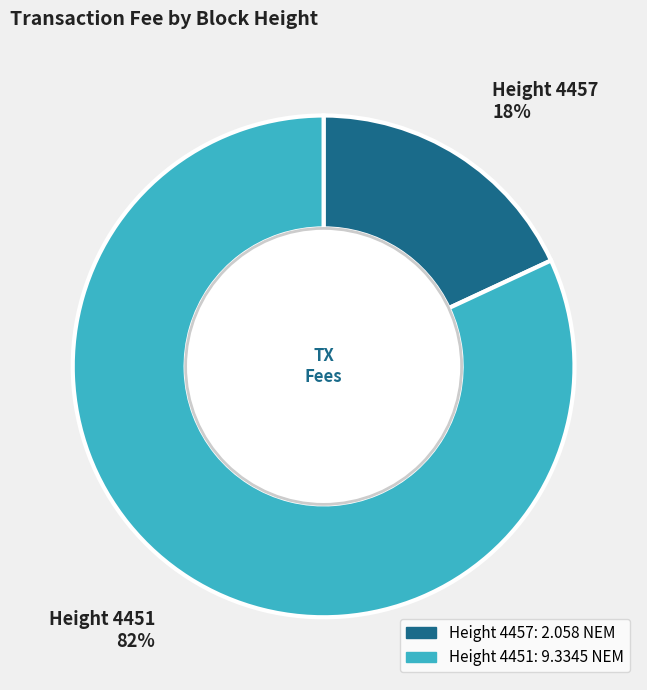

To the nearest percent, what is the average slice percentage?

50%